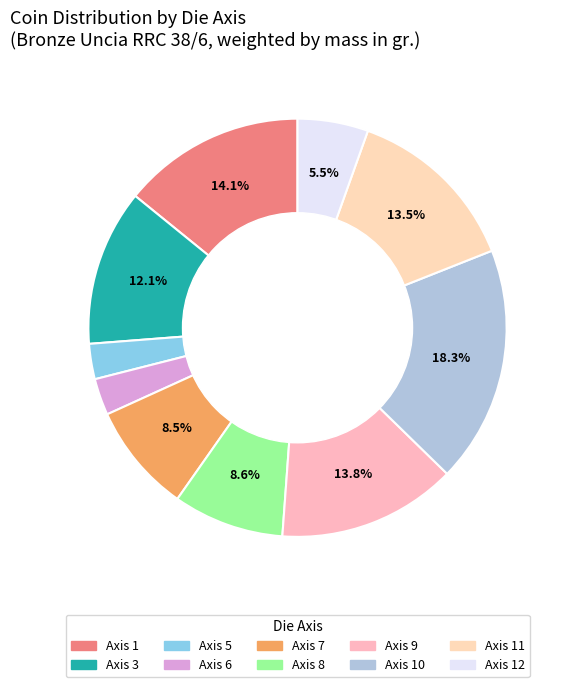

Does any single category account for the majority?

No